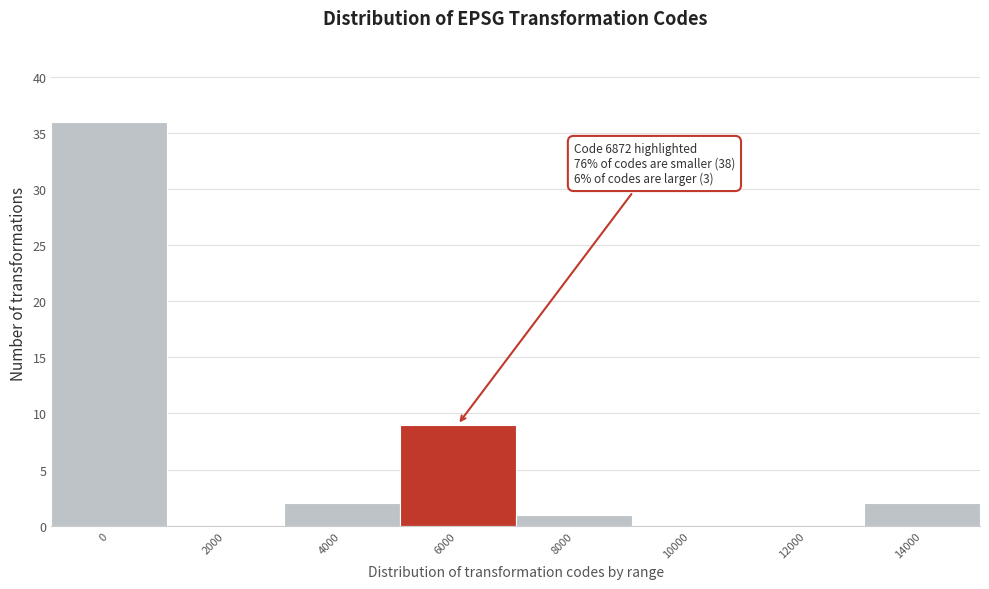

Reading left to right, what are all the values shown in this chart?

0=36	2000=0	4000=2	6000=9	8000=1	10000=0	12000=0	14000=2